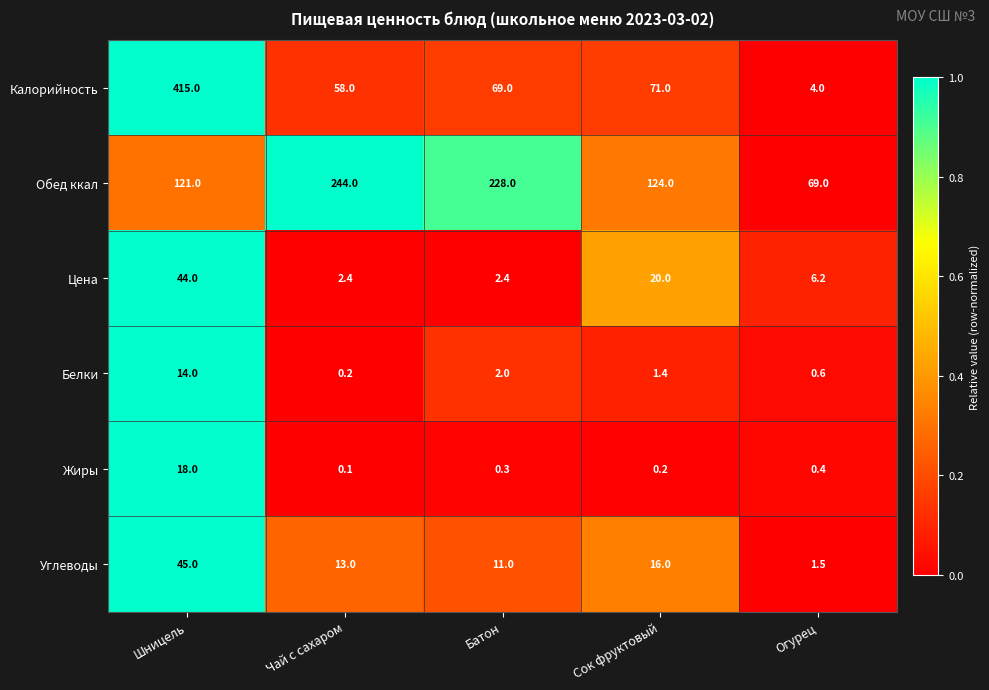

Which series has the largest total across all categories?

Обед ккал